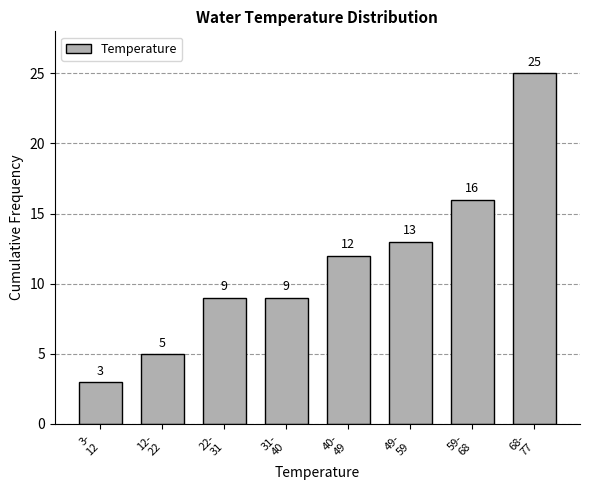

Reading left to right, list all the values displayed in this chart.

3	5	9	9	12	13	16	25